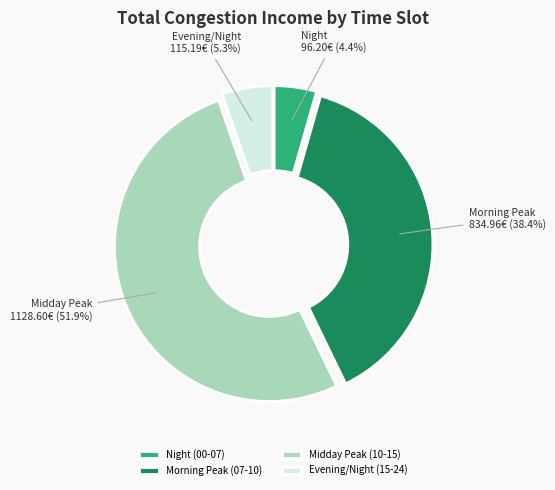

Which category has the biggest portion of the pie?

Midday Peak (10-15)